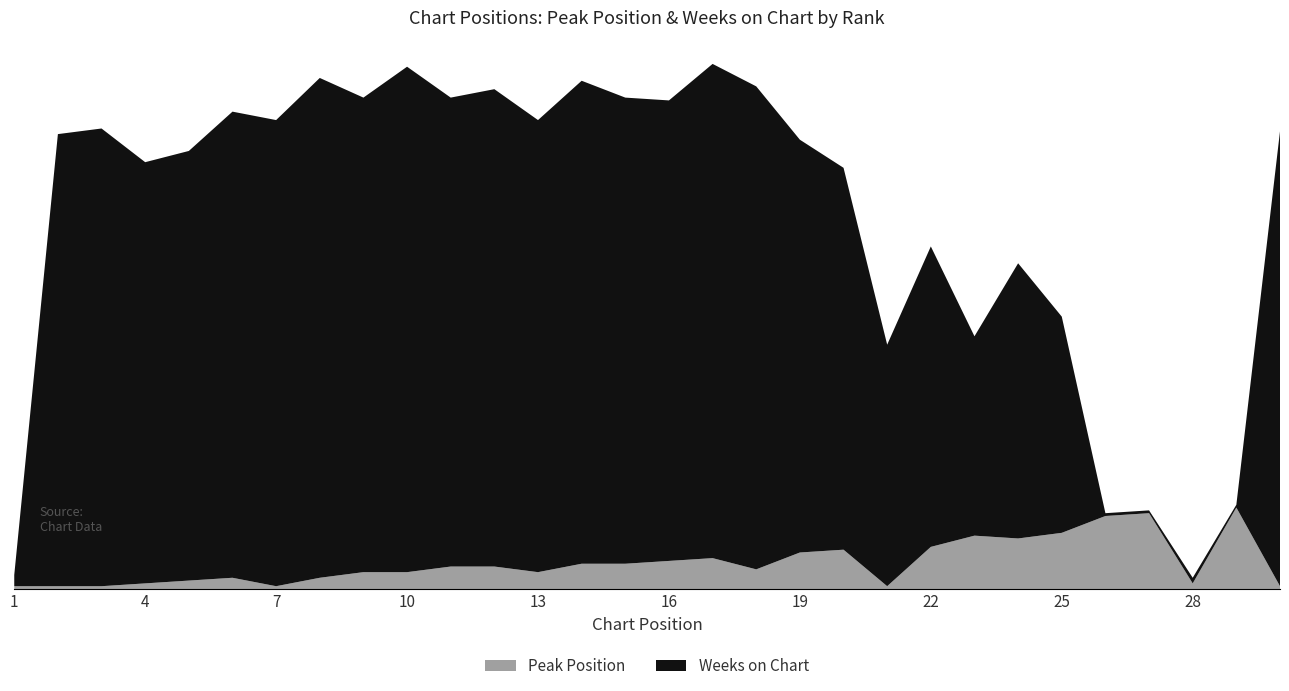

Reading left to right, extract all data points from this chart.

Peak Position: 1	1	1	2	3	4	1	4	6	6	8	8	6	9	9	10	11	7	13	14	1	15	19	18	20	26	27	2	29	1
Weeks on Chart: 4	161	163	150	153	166	166	178	169	180	167	170	161	172	166	164	176	172	147	136	86	107	71	98	77	1	1	2	1	162